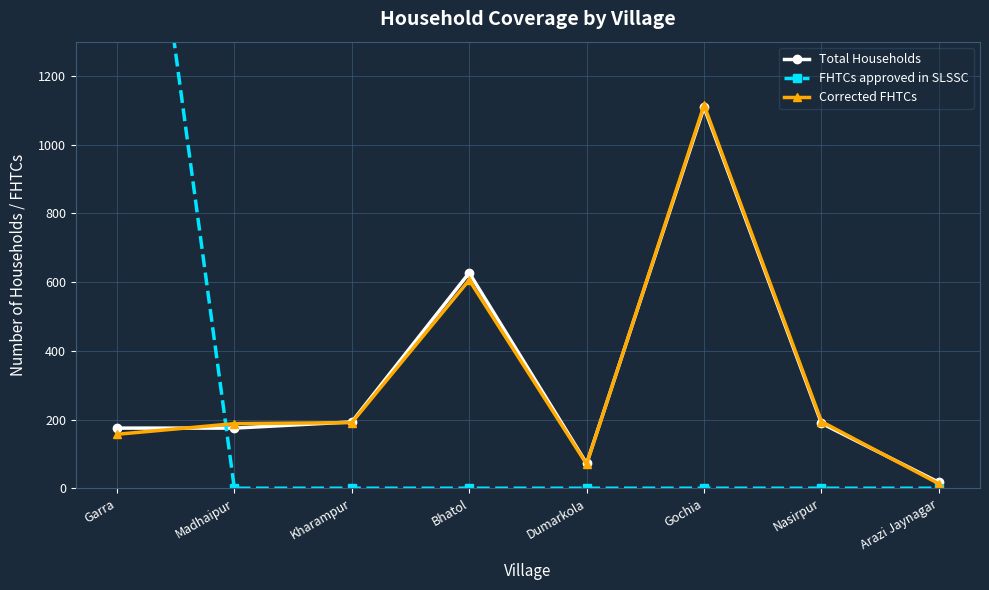

At how many categories does at least one series exceed 2445?

1